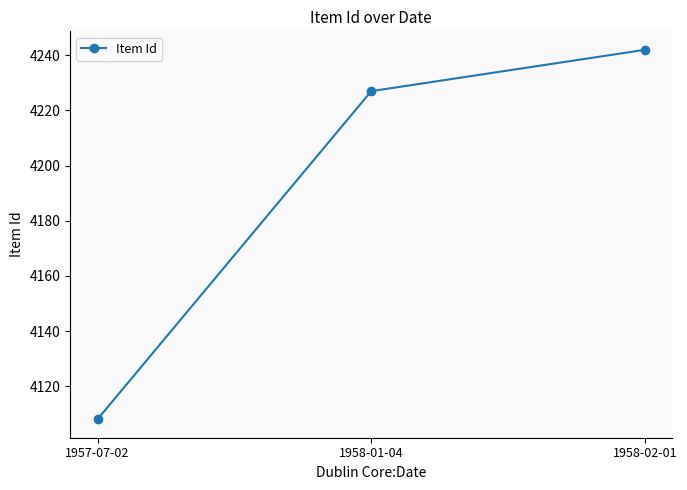

Read the value at 1957-07-02.

4108